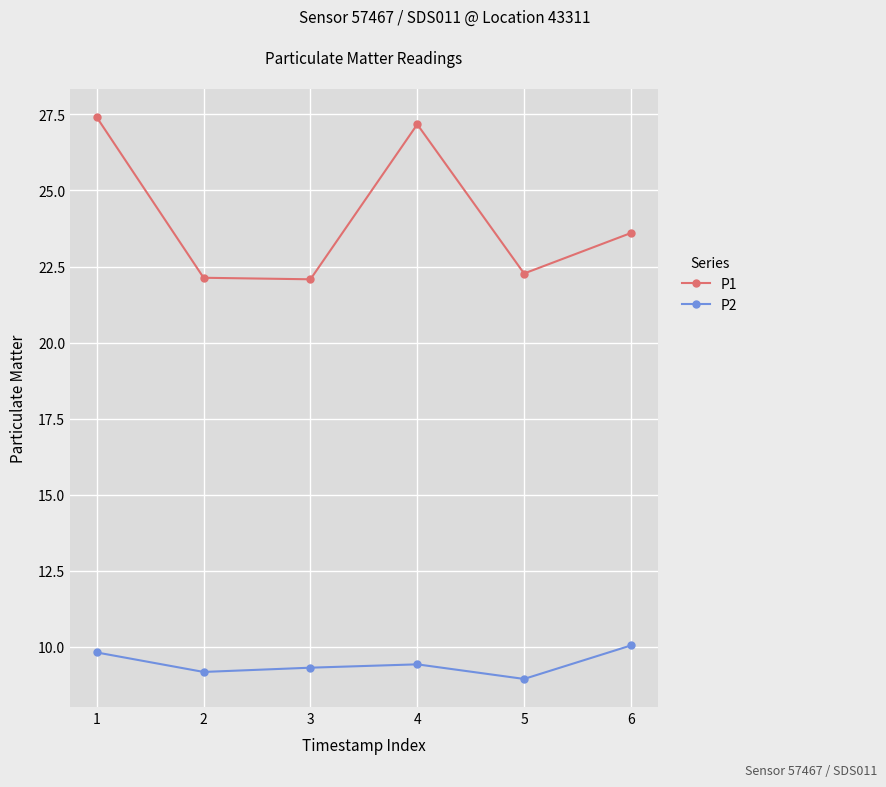

What value does the P2 series have at 1?

9.8